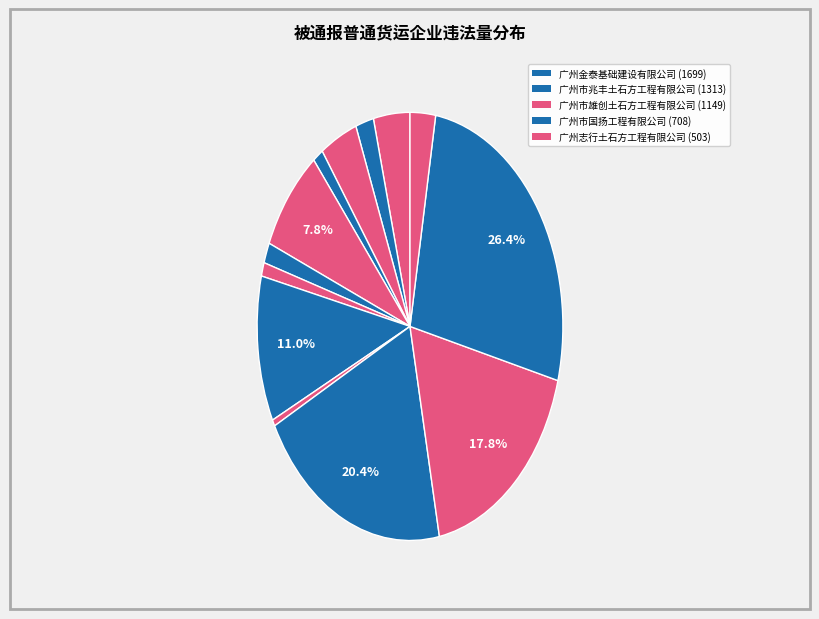

Count the number of slices in the pie.

13